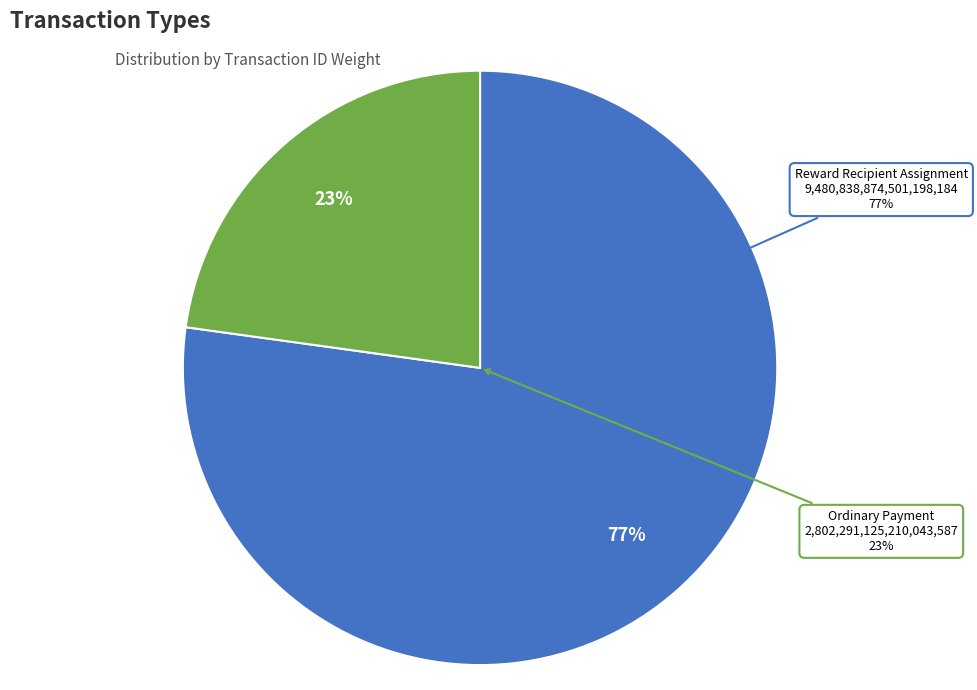

The Reward Recipient Assignment slice represents 77% of the pie. True or false?

True